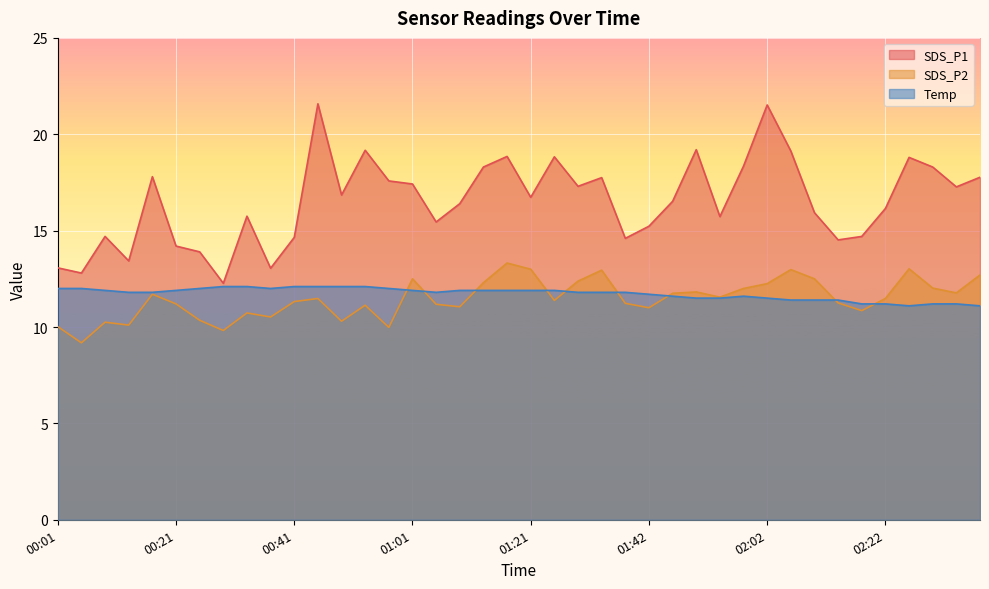

What is the spread (max minus min) of values at 01:13?

6.4